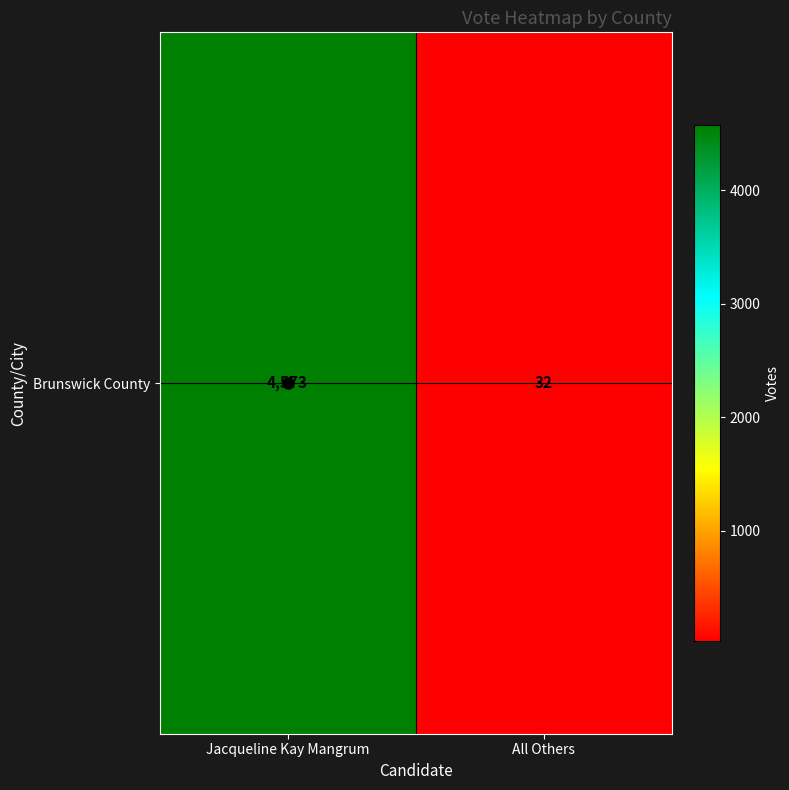

List the labels in order of value, largest first.

Jacqueline Kay Mangrum, All Others